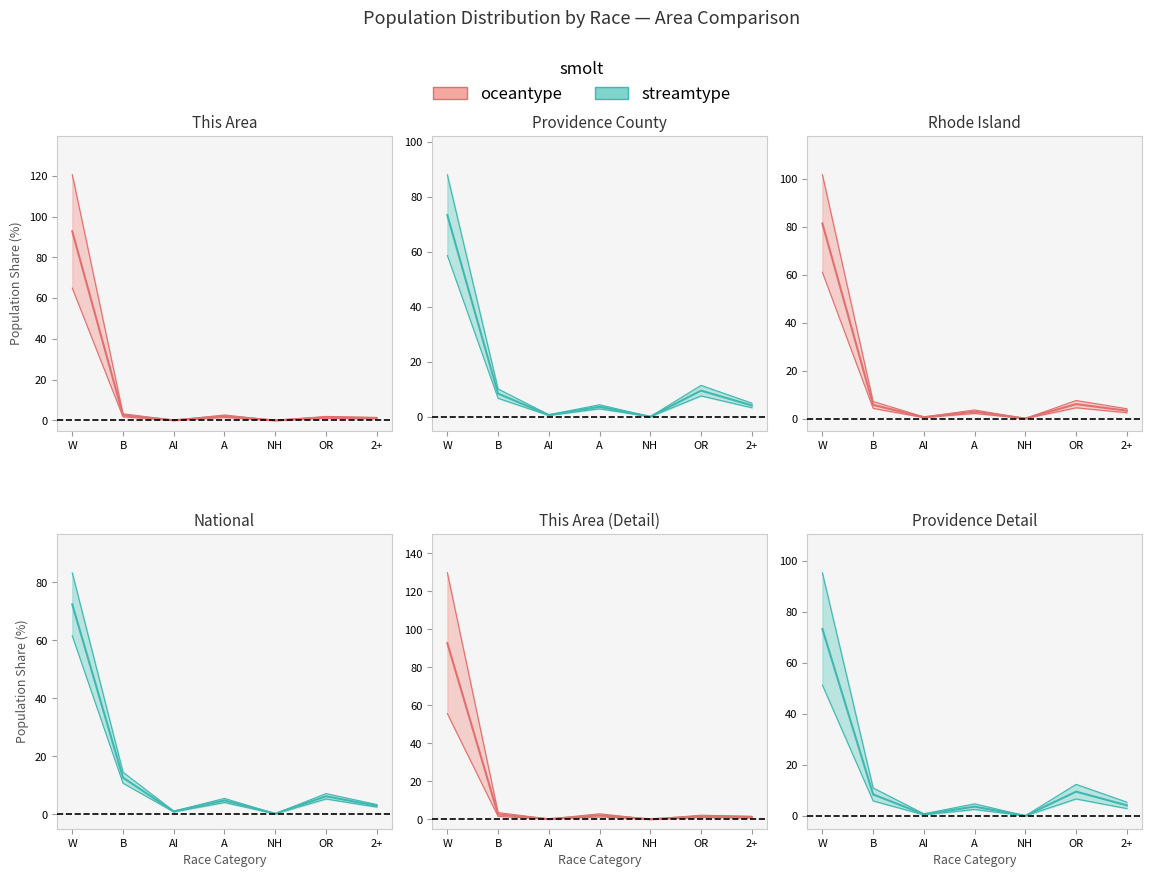

List the series in order of their overall mean, lowest first.

oceantype center, streamtype center